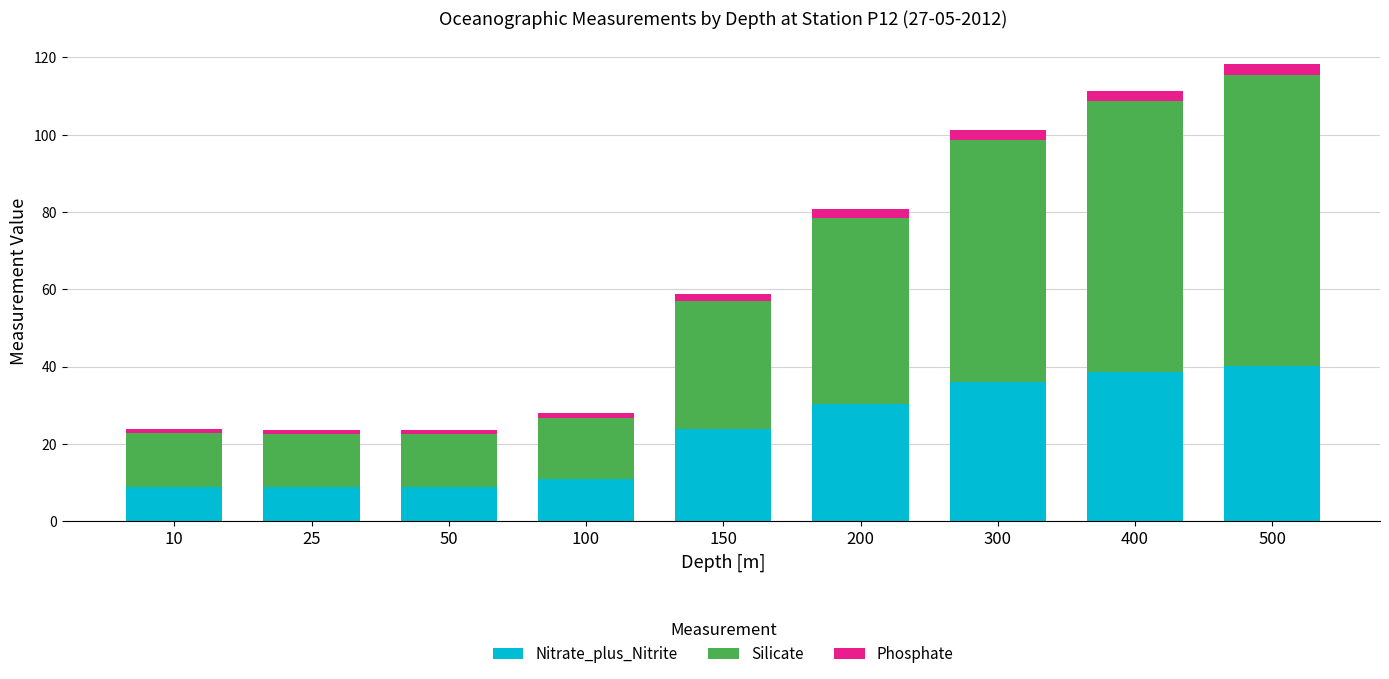

What is the value of the Nitrate_plus_Nitrite bar at the 2nd from the left?

8.9